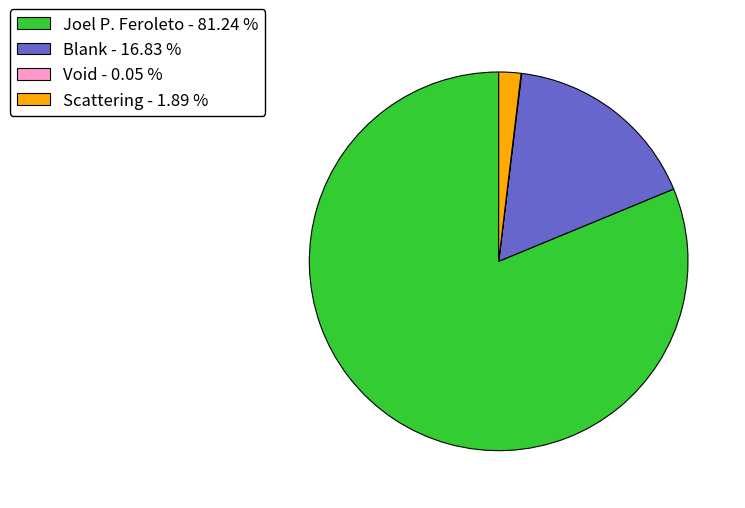

What is the largest slice in the pie chart?

Joel P. Feroleto - 81.24 %